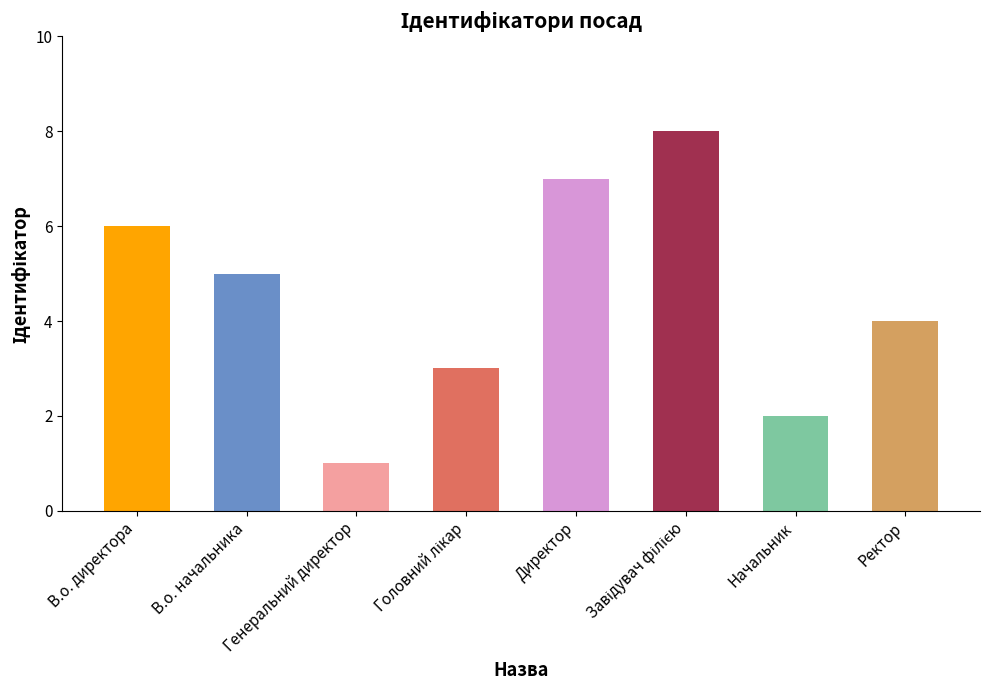

Reading right to left, transcribe all the data shown in this chart.

4	2	8	7	3	1	5	6